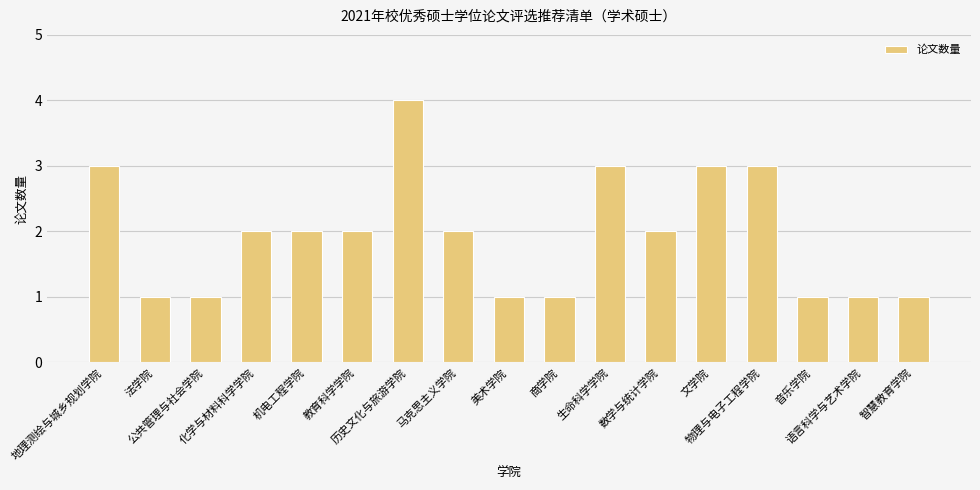

What is the change in value from 生命科学学院 to 智慧教育学院?

-2